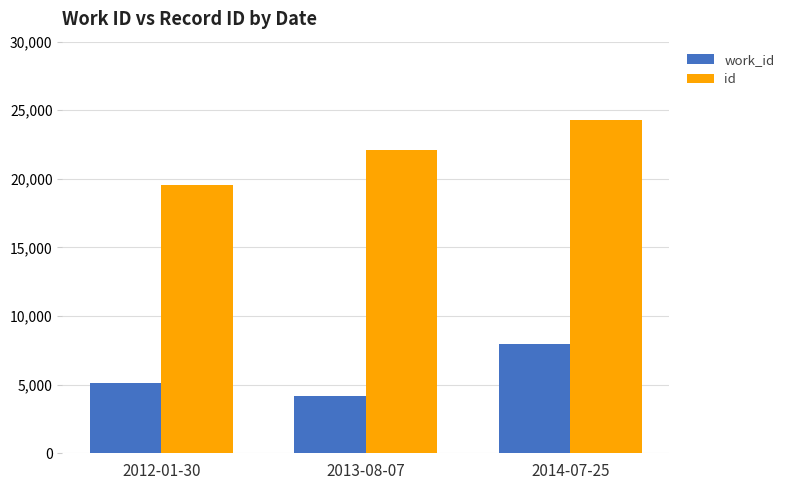

What position from the right is 2014-07-25?

1